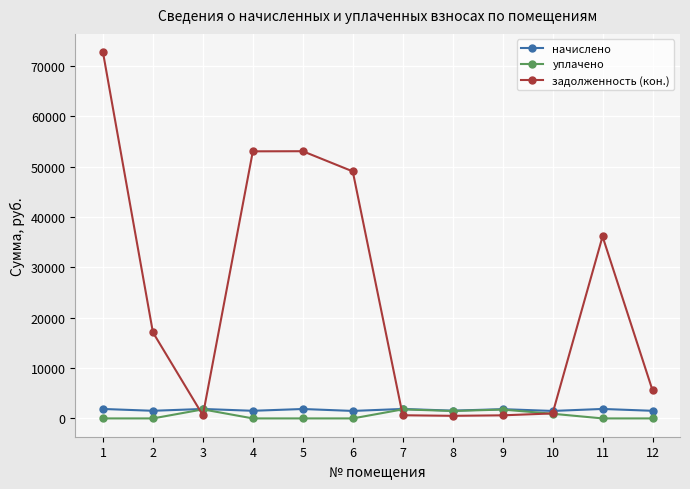

Which series has the largest total across all categories?

задолженность (кон.)